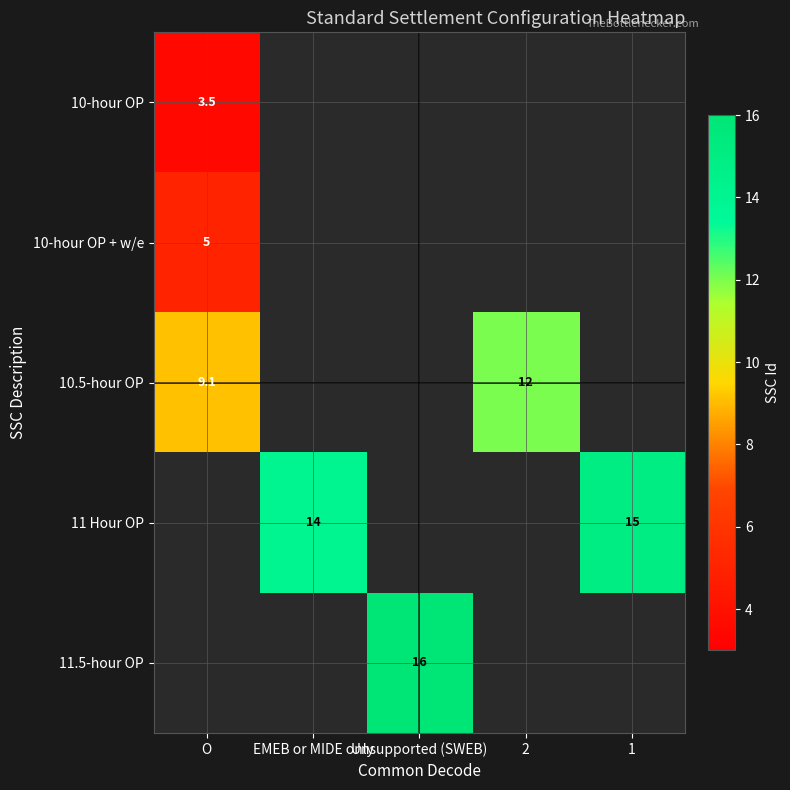

The value of 10.5-hour OP at 2 is 7.8. True or false?

False